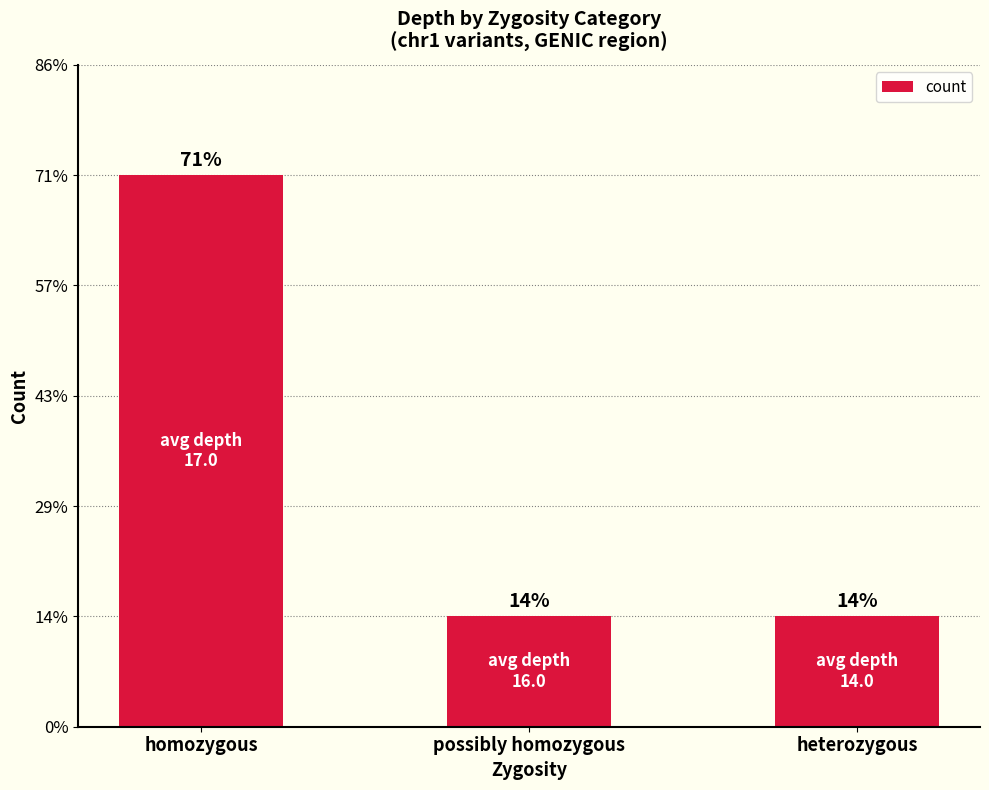

What is the maximum value shown in the chart?

5